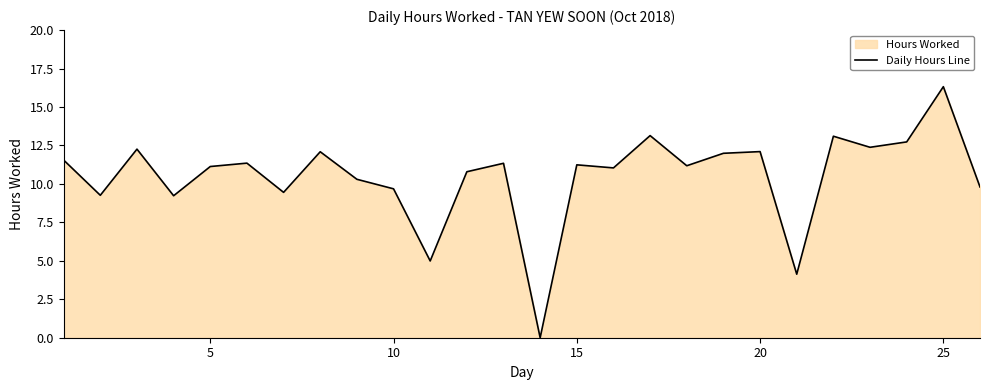

What is the maximum value shown in the chart?

16.3